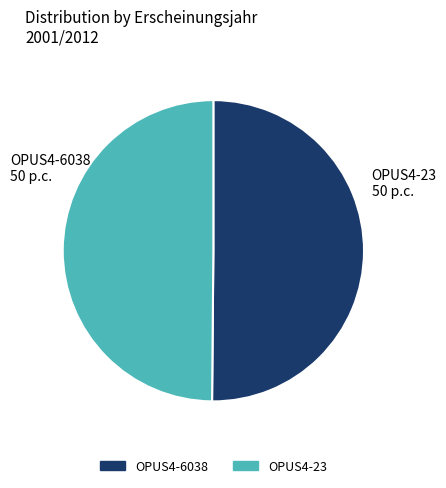

Do OPUS4-6038 and OPUS4-23 together represent more than half of the pie?

Yes